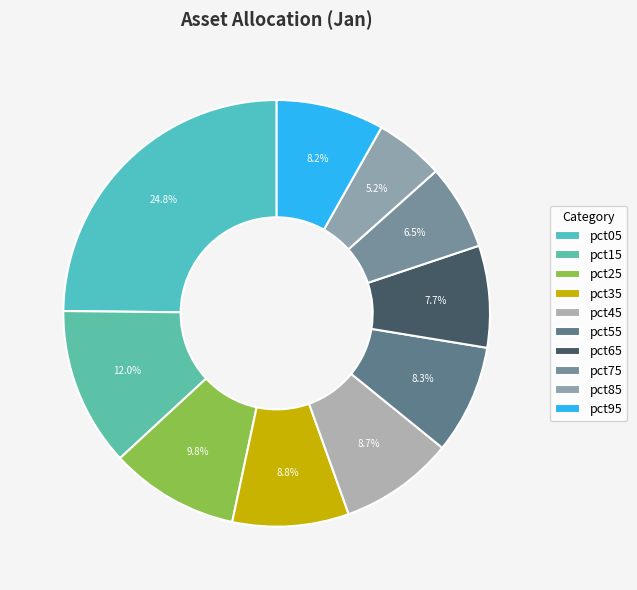

Rank the categories by value from highest to lowest.

pct05, pct15, pct25, pct35, pct45, pct55, pct95, pct65, pct75, pct85